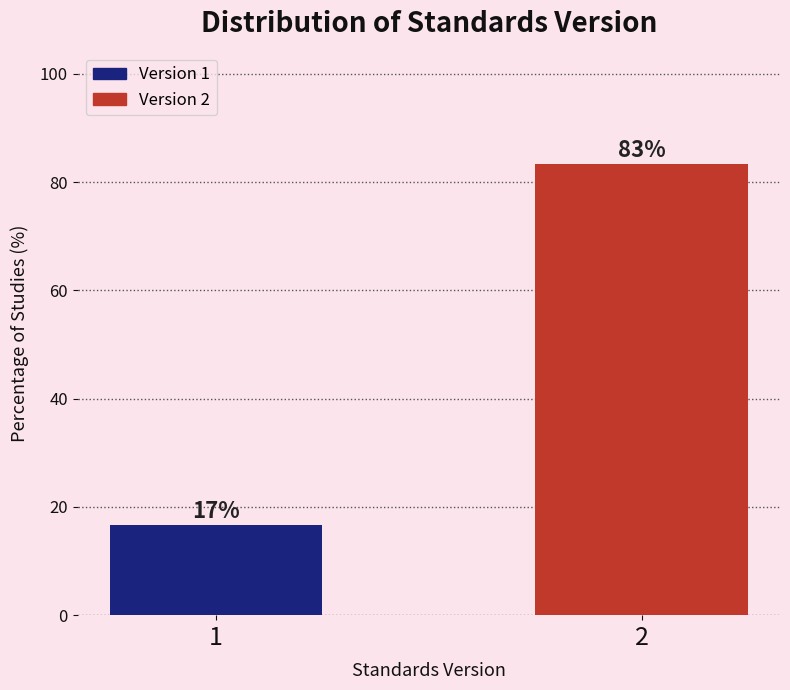

List the labels in order of value, largest first.

2, 1